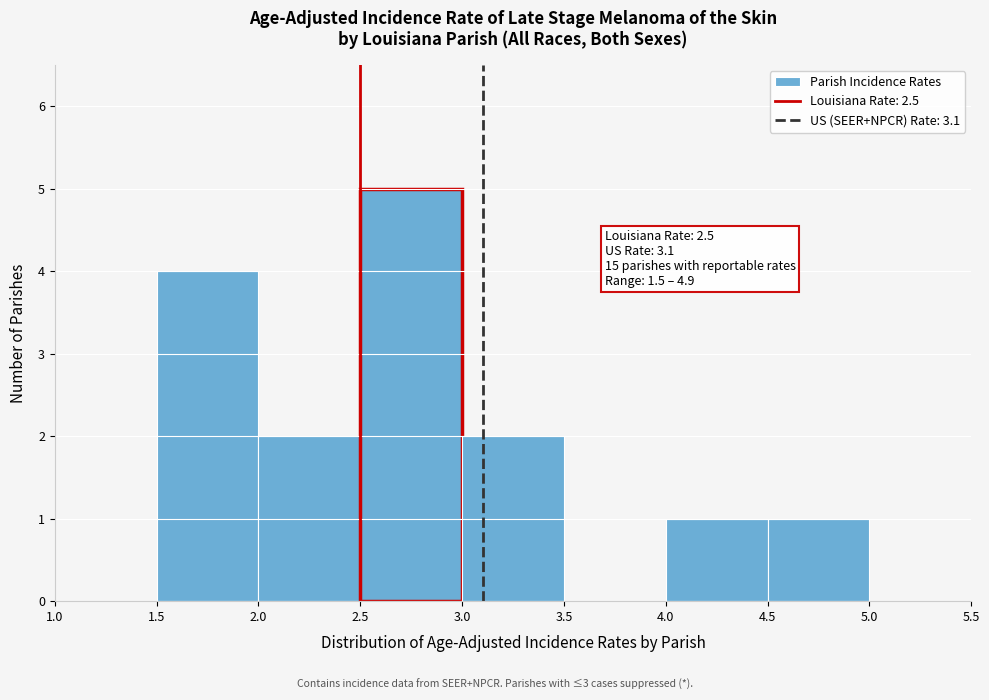

Over which range of the x-axis is the bar tallest?

2.5 to 3.0